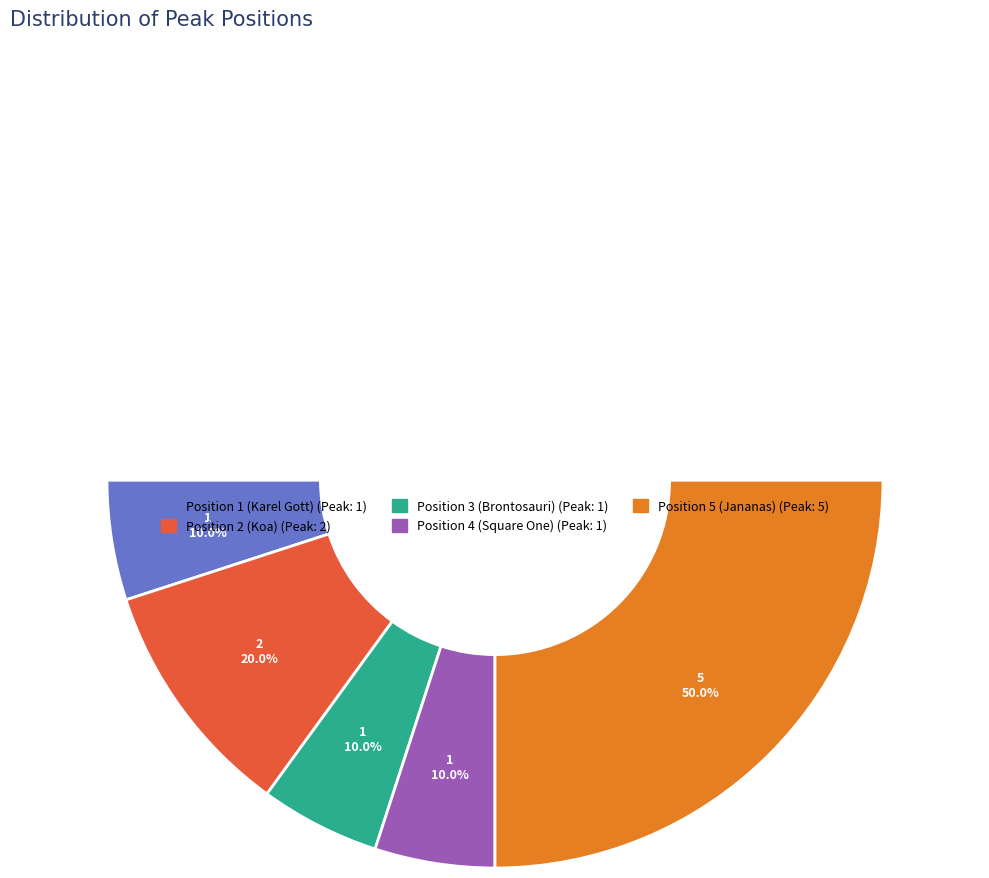

Which category has the smallest portion of the pie?

Position 1 (Karel Gott)